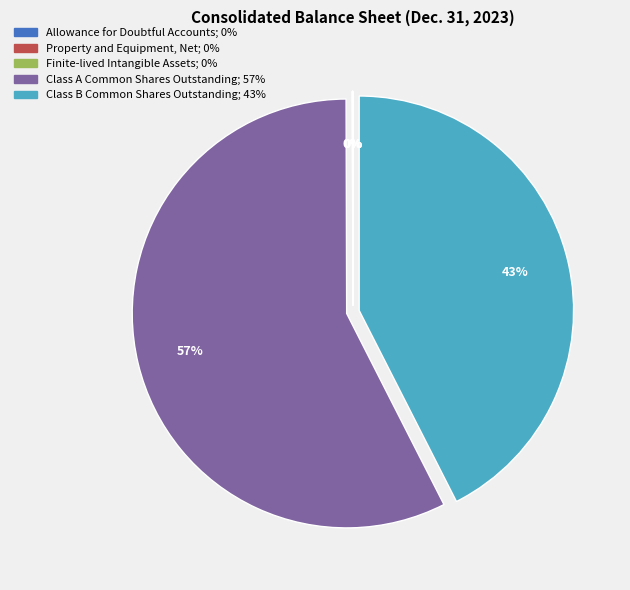

Which has a higher value, Class B Common Shares Outstanding or Class A Common Shares Outstanding?

Class A Common Shares Outstanding